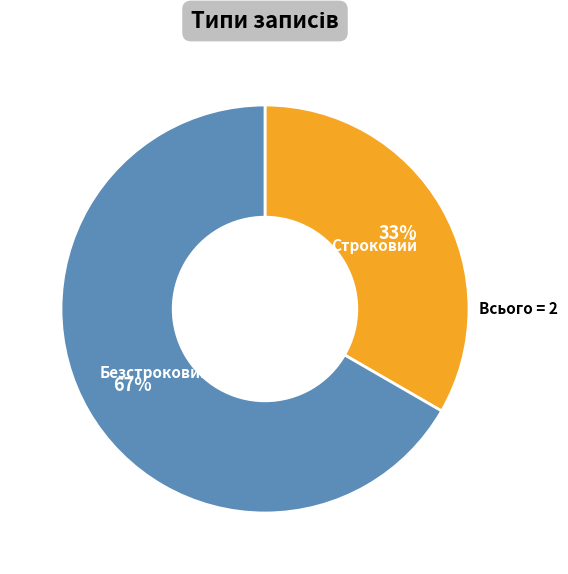

To the nearest percent, what percentage of the pie is Безстроковий?

67%